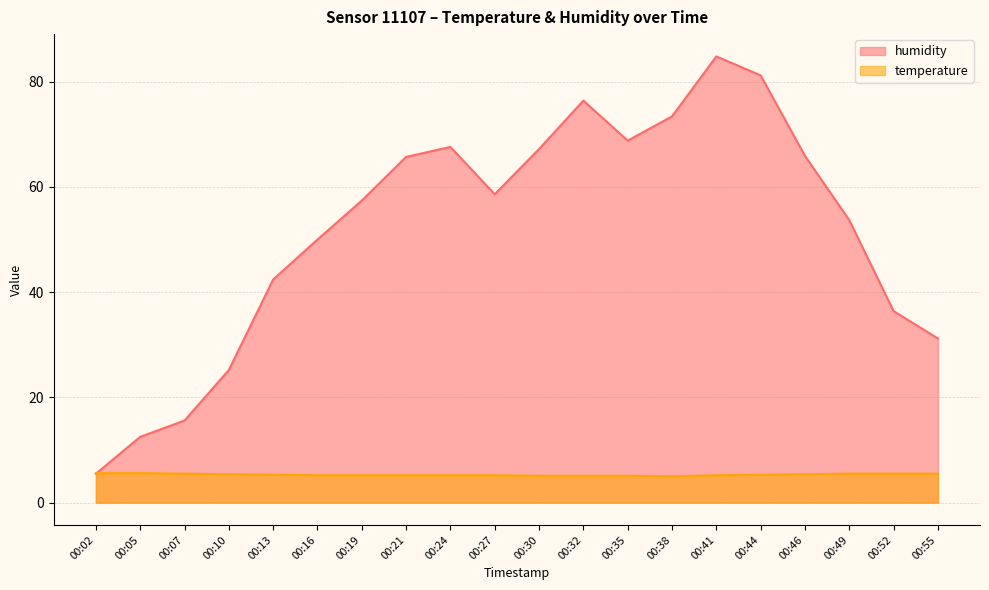

At which label is humidity closest to 45?

00:13